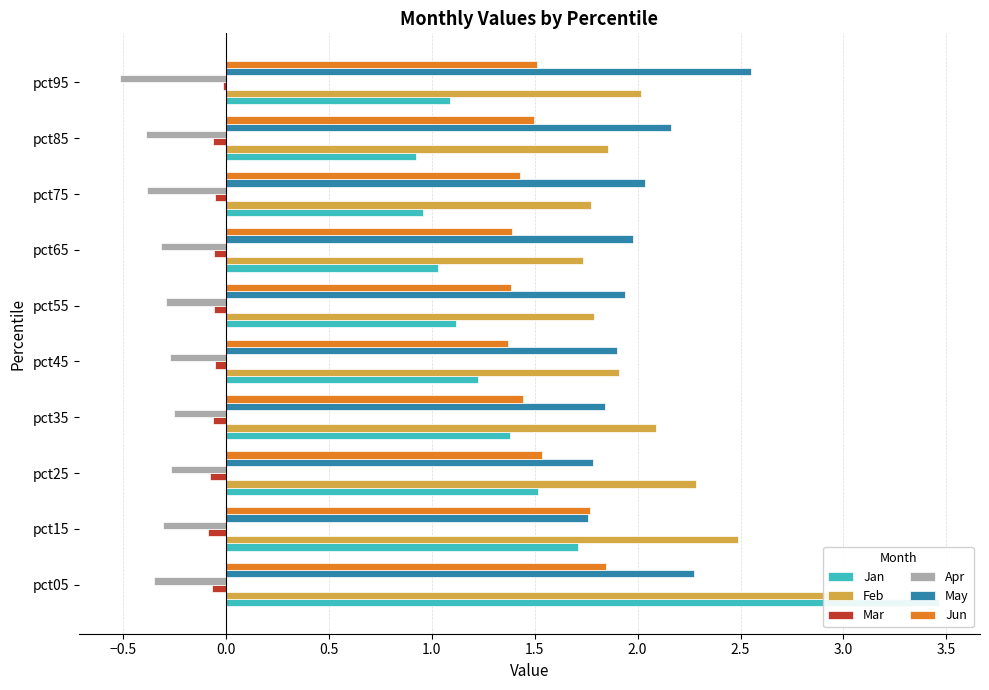

What is the smallest value displayed?

-0.5